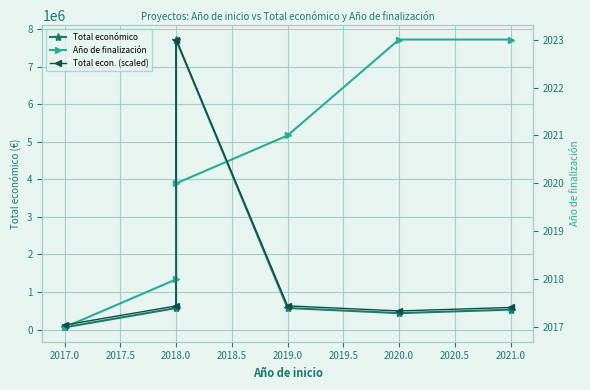

Which series changed the most between 2017.0 and 2018.0?

Total económico